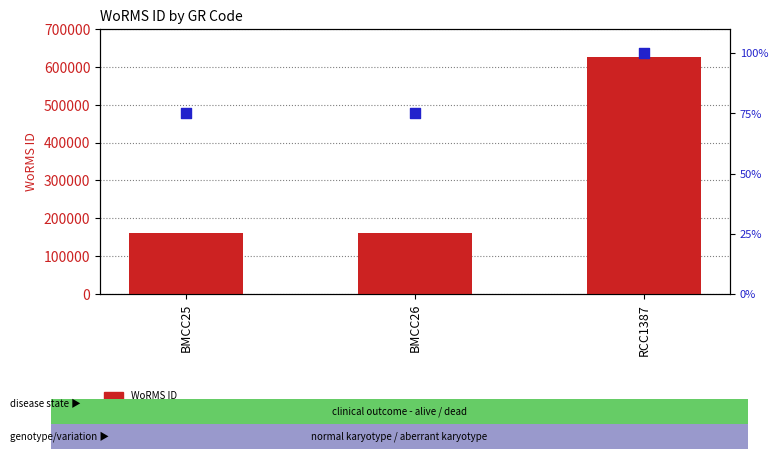

At which category is the sum across all series the highest?

RCC1387